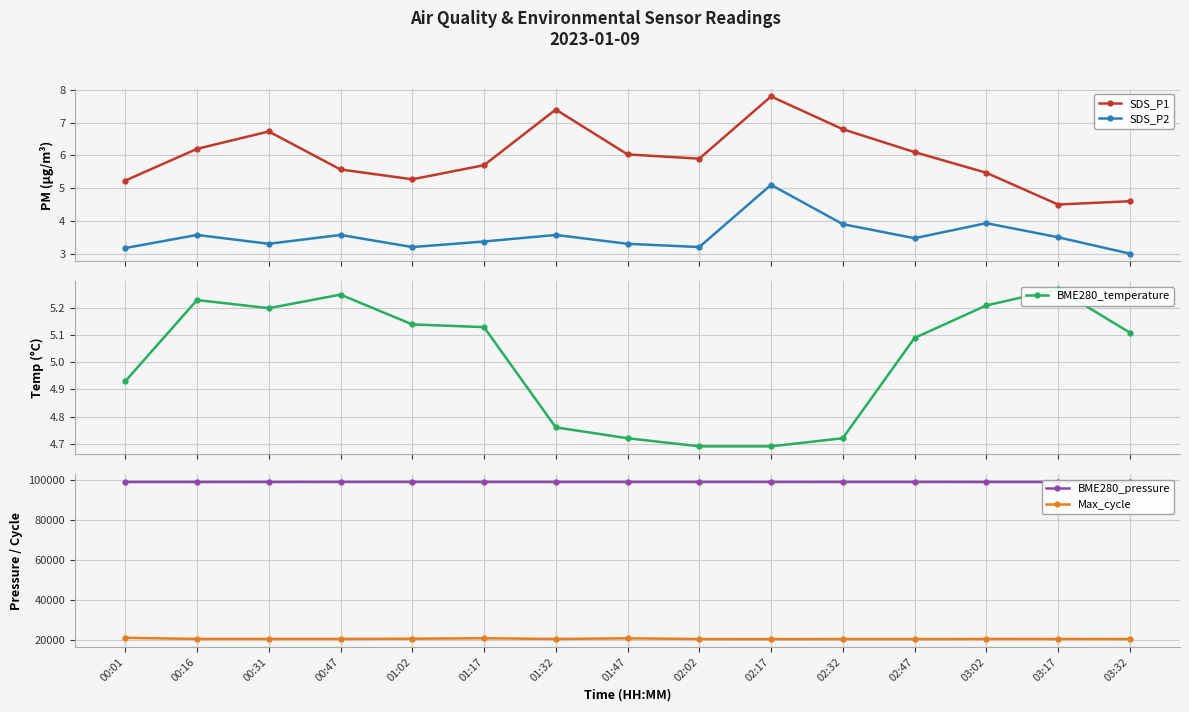

What is the sum of all Max_cycle values?

307662